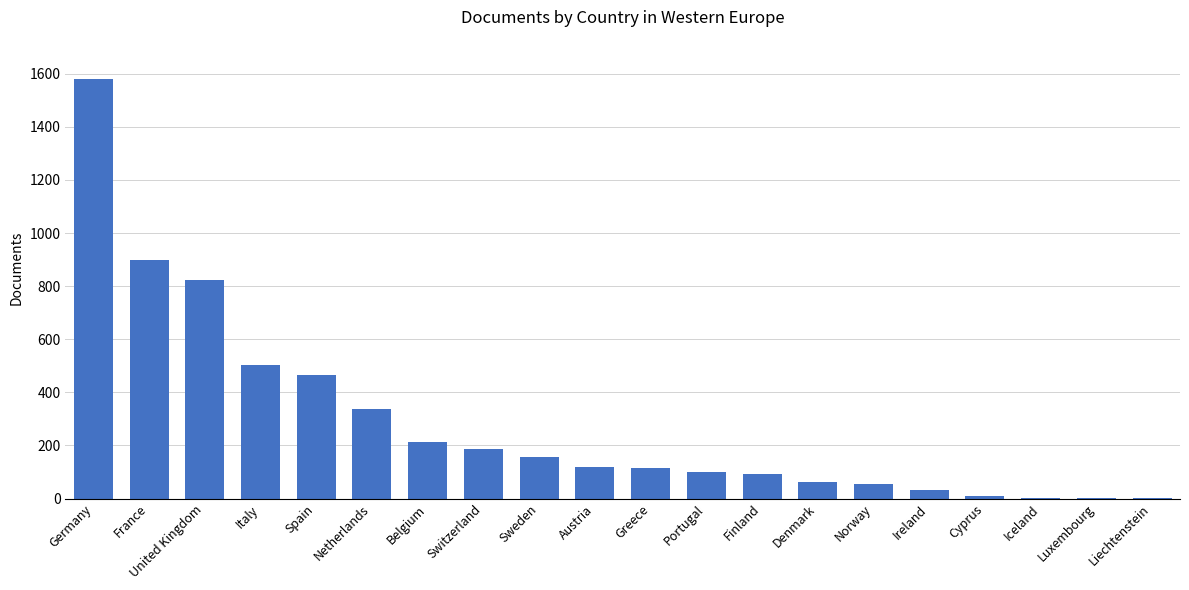

The chart shows a value of 101 at Portugal. True or false?

True